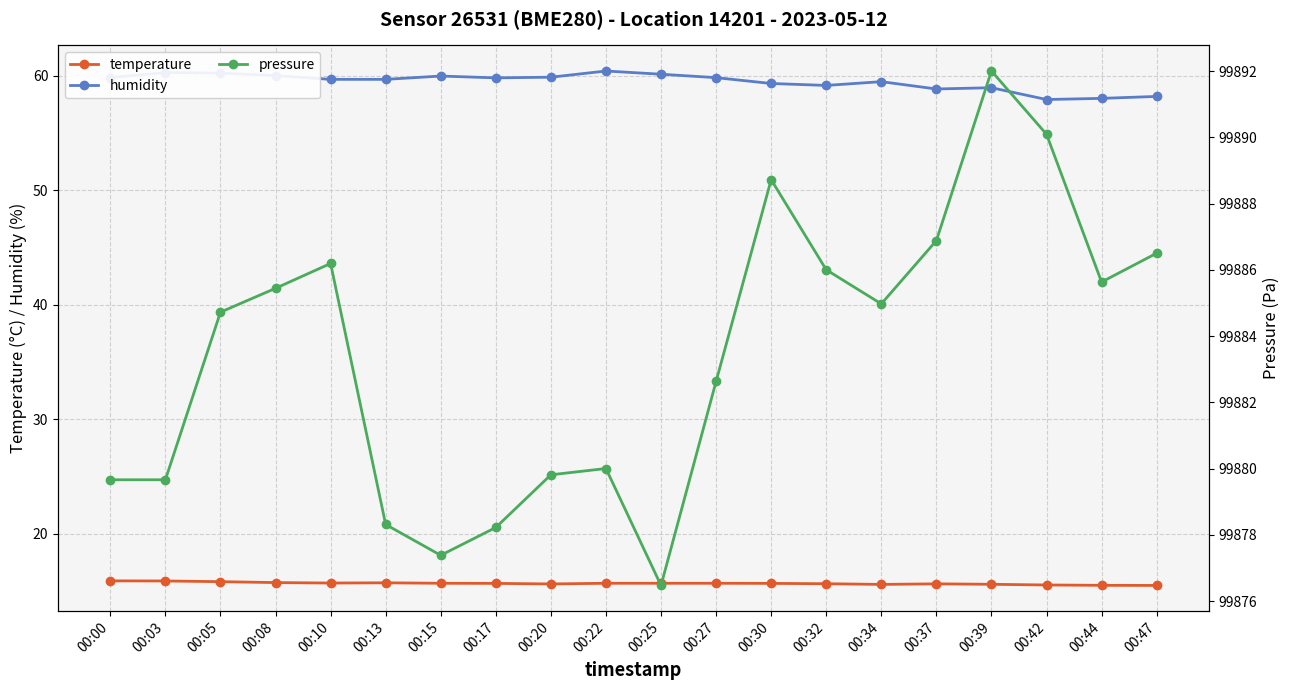

Reading left to right, transcribe all the data shown in this chart.

temperature: 15.9	15.9	15.8	15.7	15.7	15.7	15.7	15.7	15.6	15.7	15.7	15.7	15.7	15.6	15.6	15.6	15.6	15.5	15.5	15.5
humidity: 59.9	60.3	60.2	60.0	59.7	59.7	60.0	59.8	59.9	60.4	60.1	59.9	59.3	59.2	59.5	58.9	59.0	57.9	58.0	58.2
pressure: 99879.7	99879.7	99884.7	99885.4	99886.2	99878.3	99877.4	99878.2	99879.8	99880.0	99876.5	99882.6	99888.7	99886.0	99885.0	99886.9	99892.0	99890.1	99885.6	99886.5